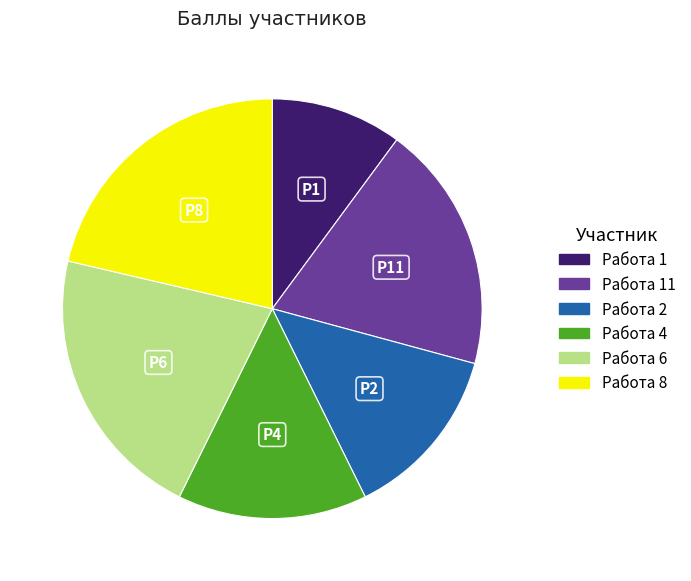

Is there any slice that represents more than half of the pie?

No